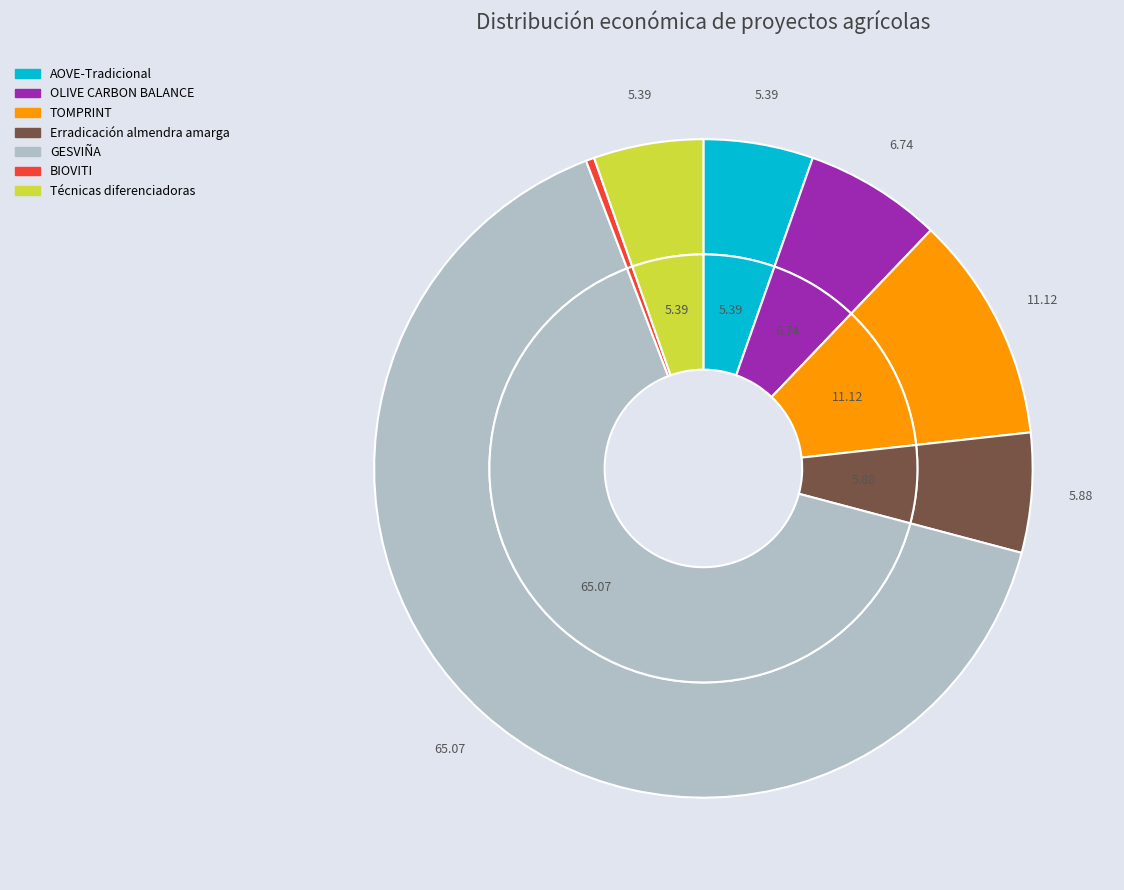

To the nearest percent, what is the average slice percentage?

14%